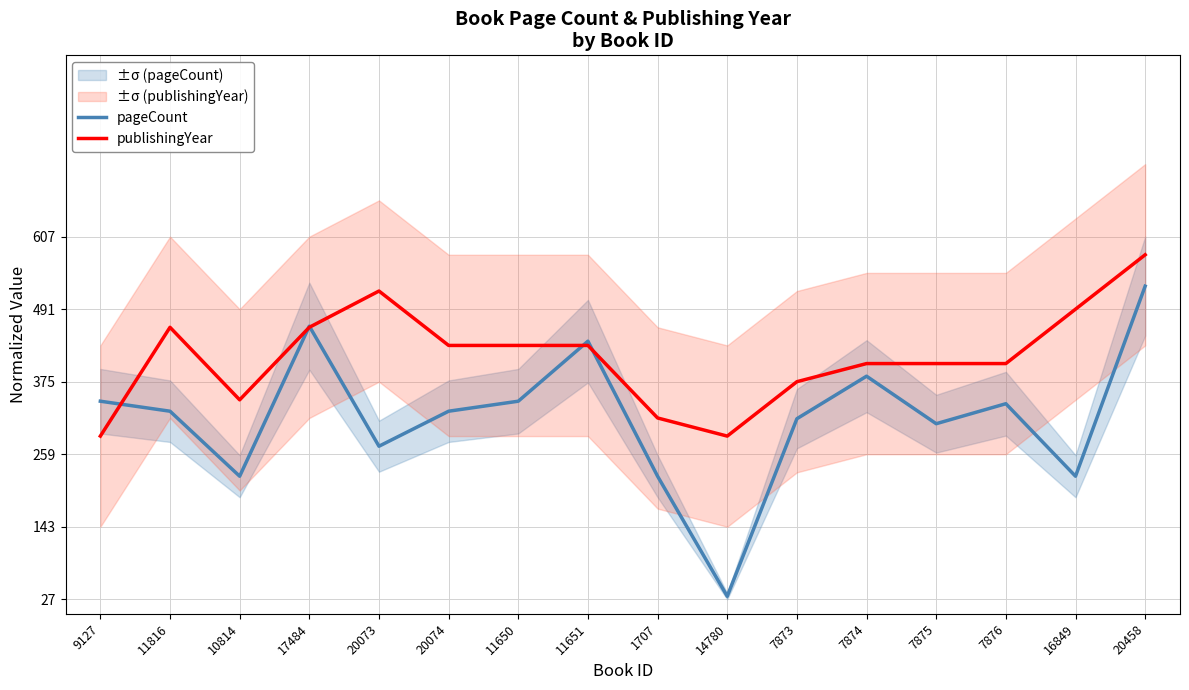

True or false: publishingYear has a value of 0.7 at 11816.

False